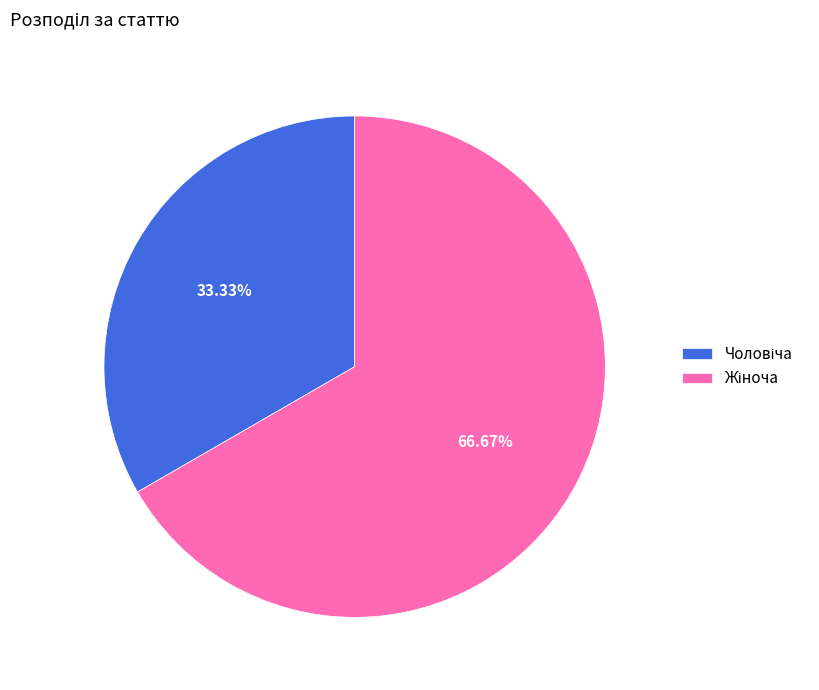

Is there a majority slice in this chart?

Yes